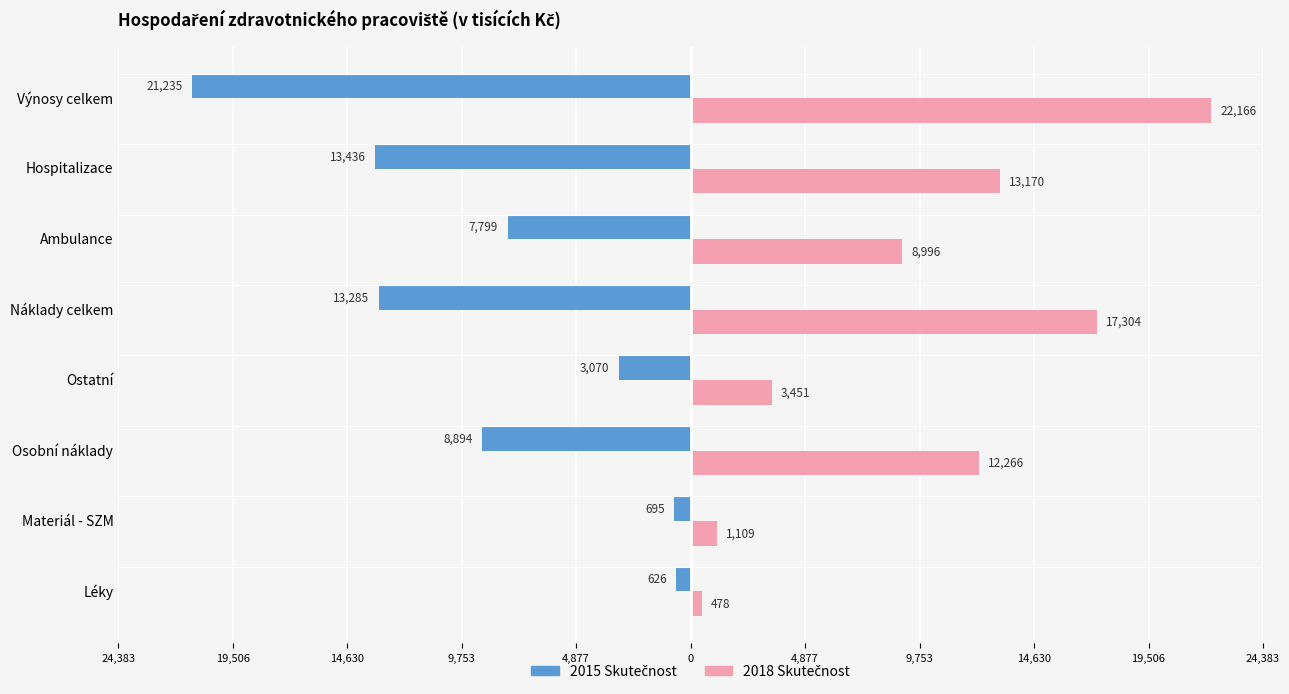

Count the number of categories in the chart.

8